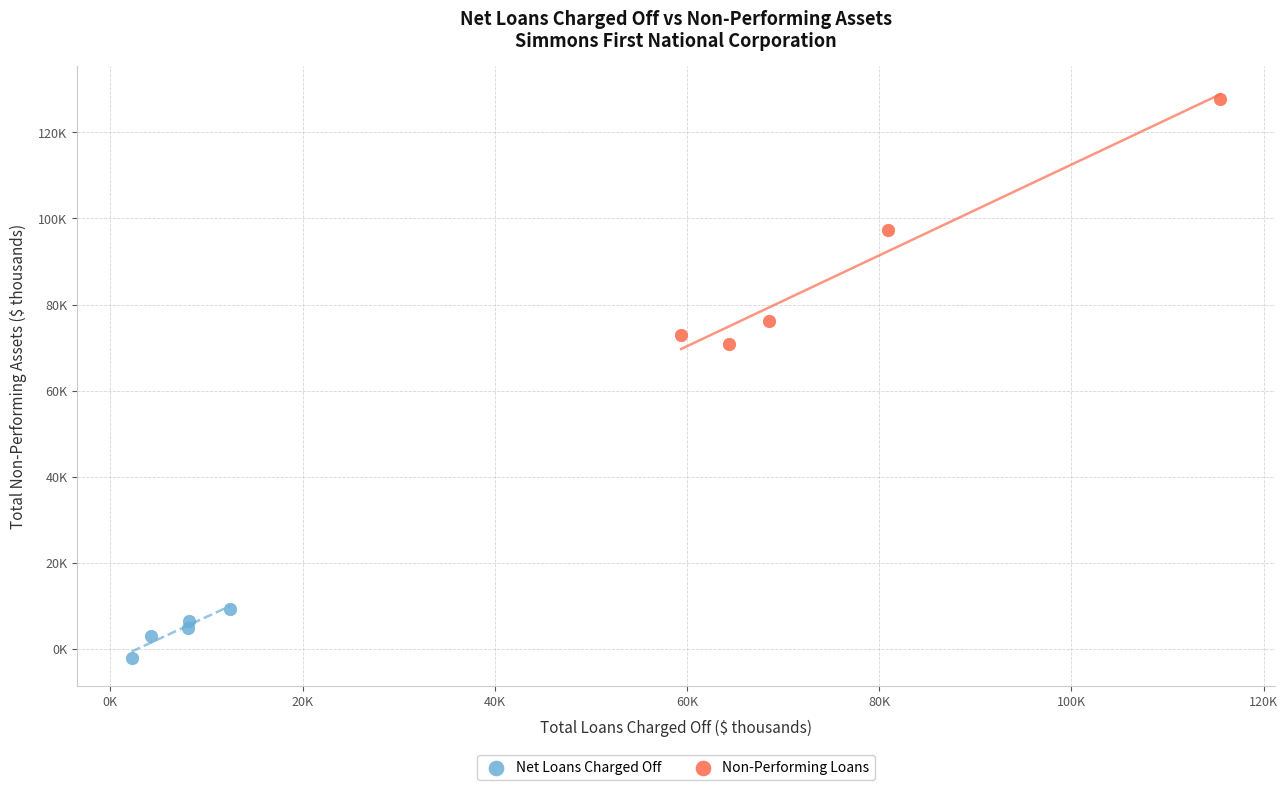

Which series has the largest Y range (max minus min)?

Non-Performing Loans